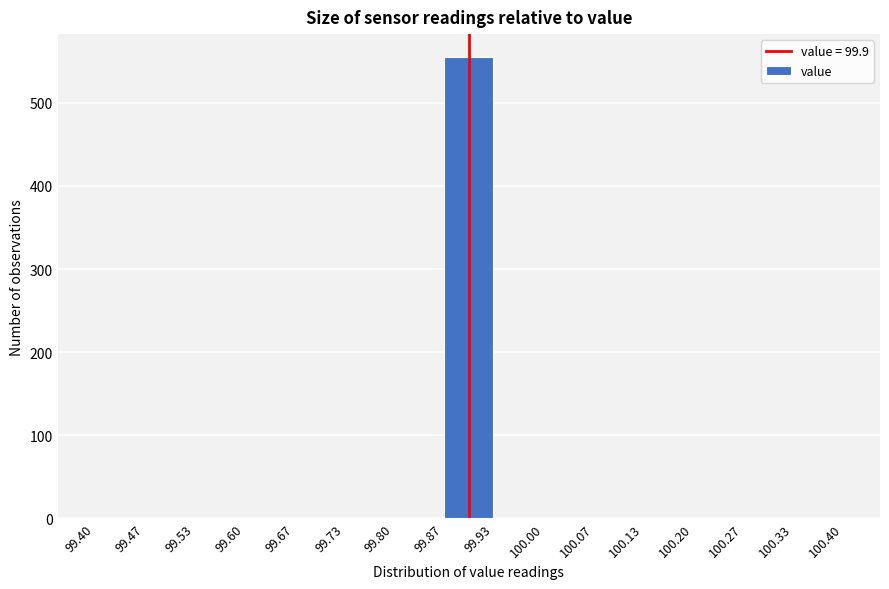

Over which range of the x-axis is the bar tallest?

99.87 to 99.93